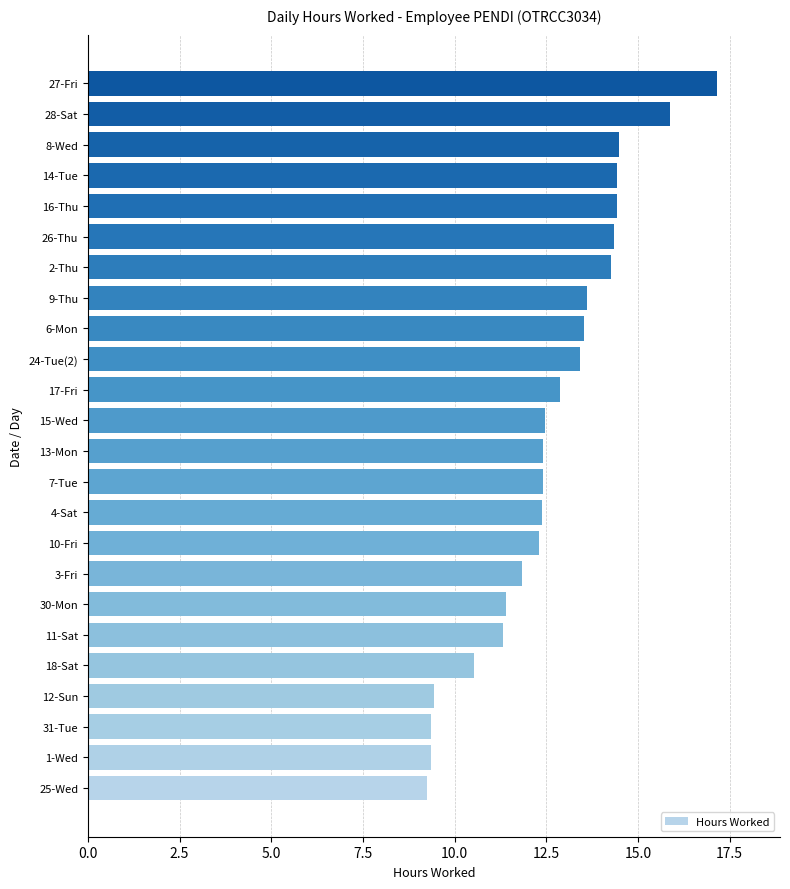

True or false: the data shows 12.9 at 17-Fri.

True